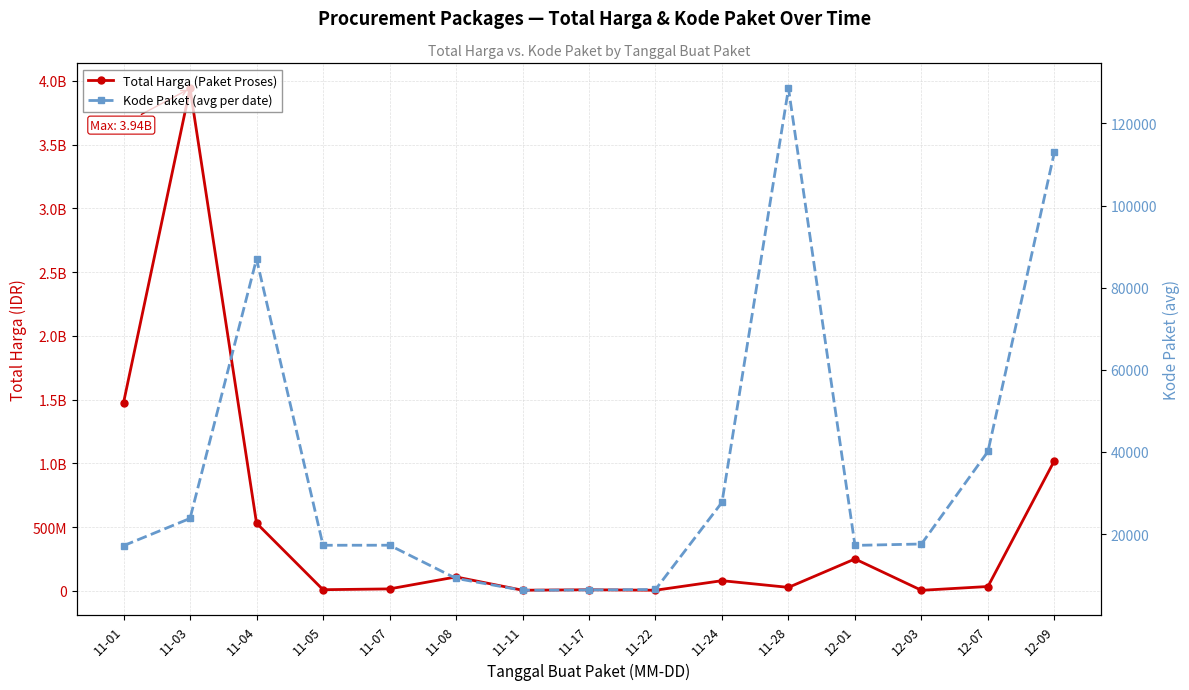

In Total Harga (Paket Proses), how many points are lower than both neighbors (excluding endpoints)?

5